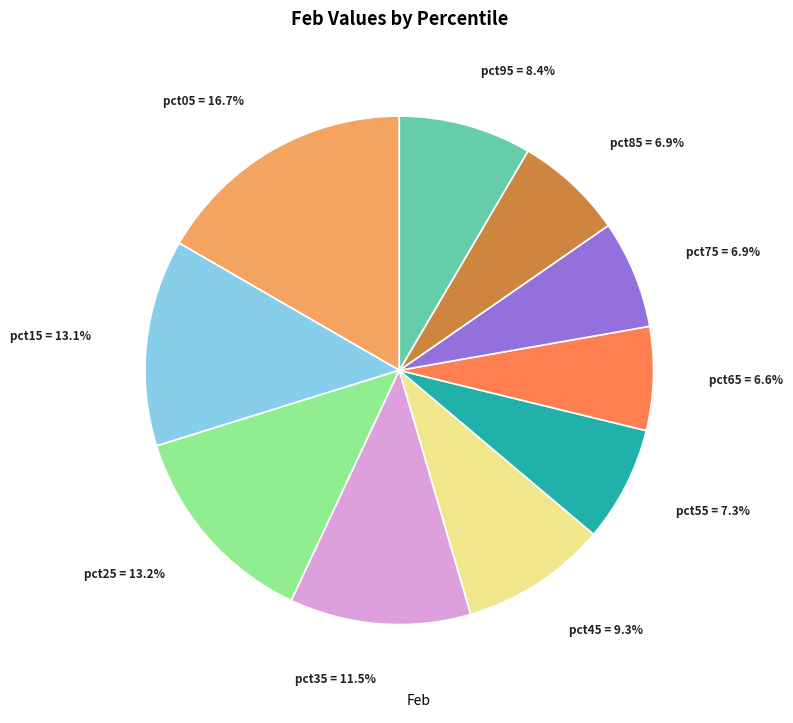

The pct65 slice represents 7% of the pie. True or false?

True